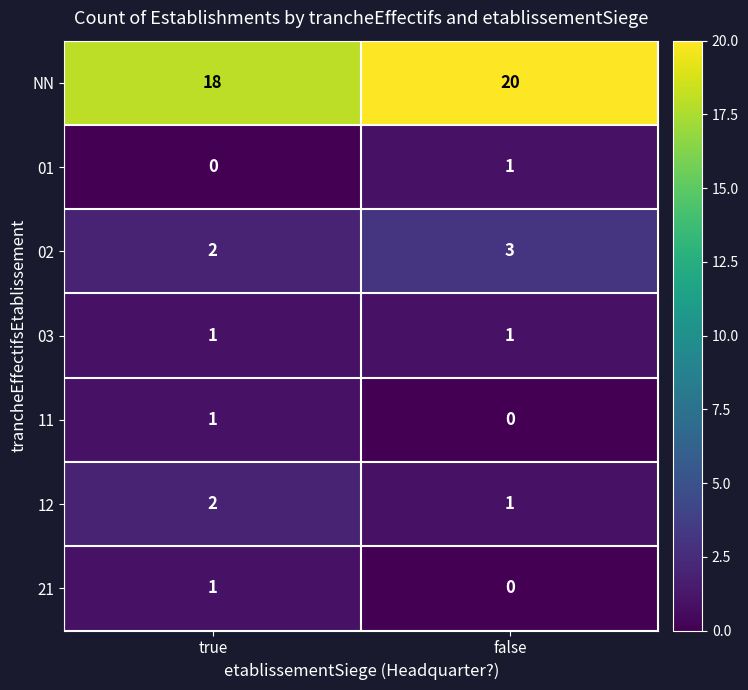

What is the spread (max minus min) of values at true?

18